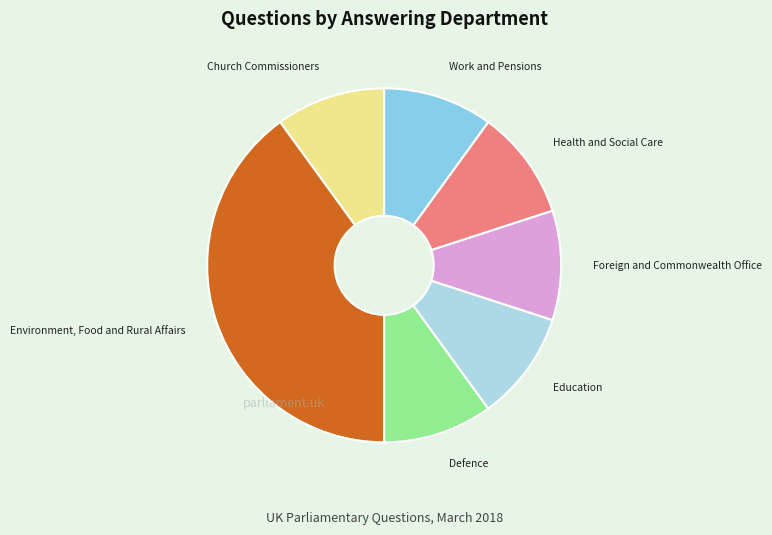

The Health and Social Care slice represents 10% of the pie. True or false?

True